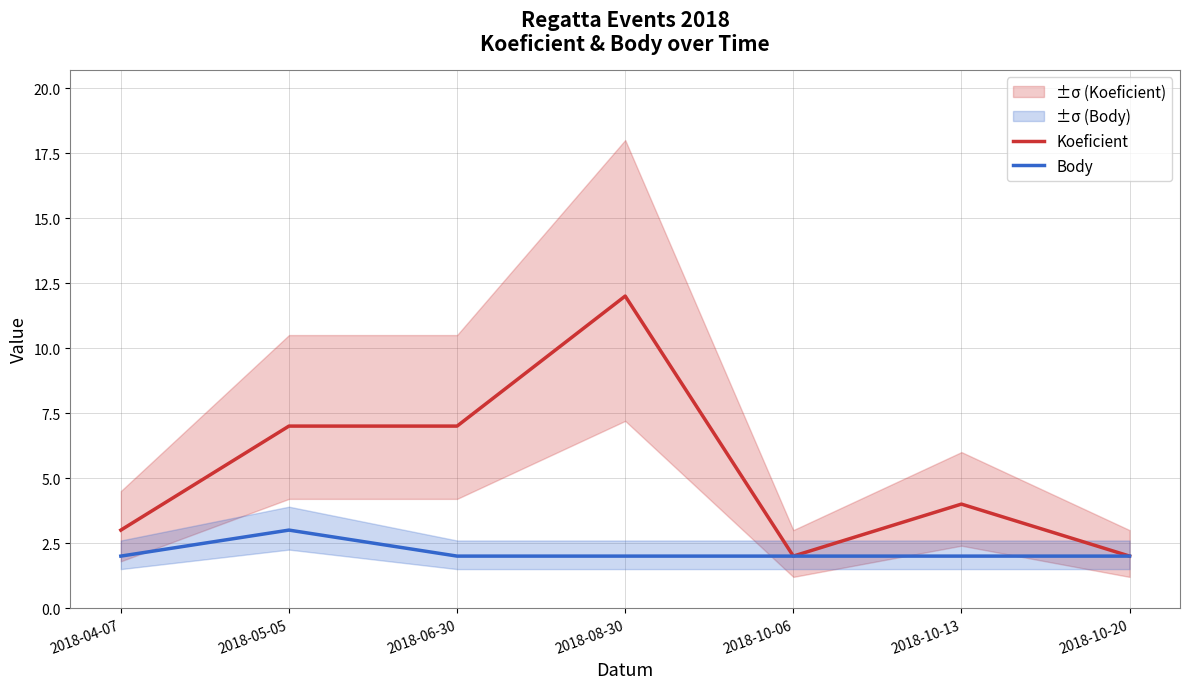

Reading left to right, transcribe all the data shown in this chart.

Koeficient: 3	7	7	12	2	4	2
Body: 2	3	2	2	2	2	2